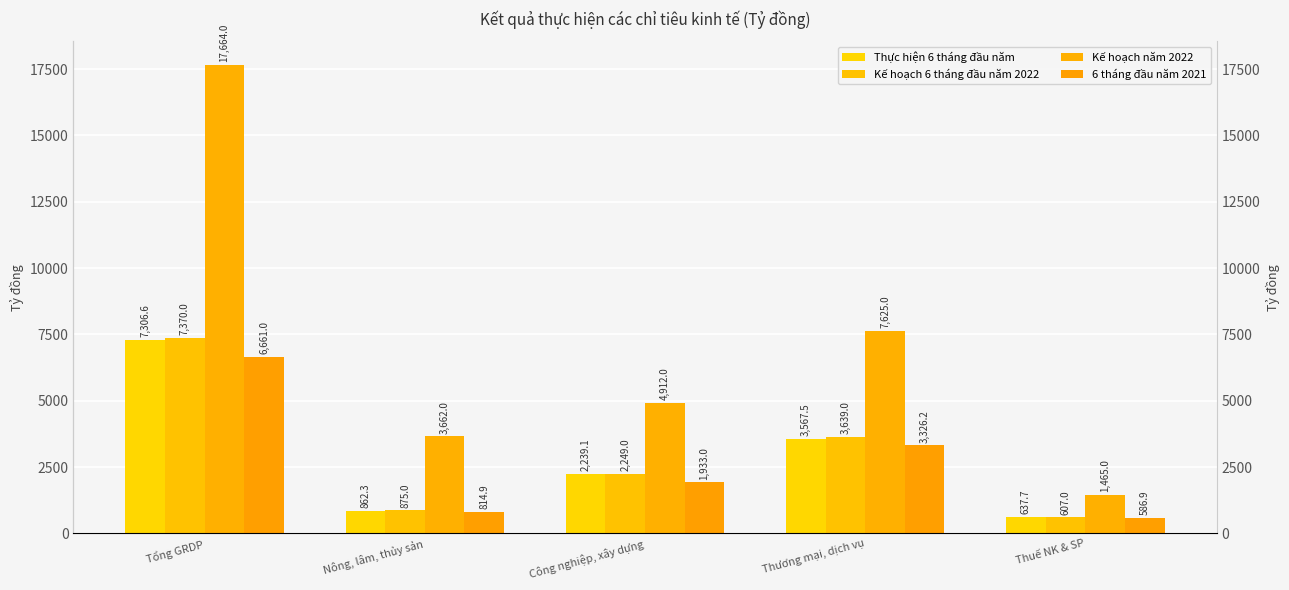

True or false: 6 tháng đầu năm 2021 has a value of 2605.4 at Công nghiệp, xây dựng.

False